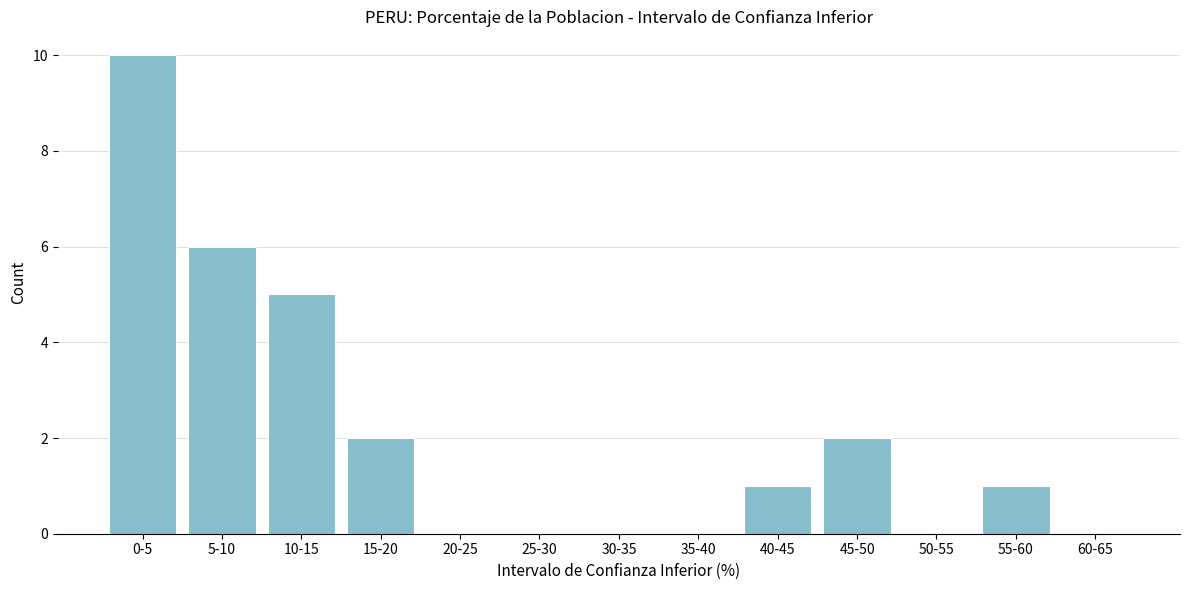

Reading right to left, extract all data points from this chart.

60-65=0	55-60=1	50-55=0	45-50=2	40-45=1	35-40=0	30-35=0	25-30=0	20-25=0	15-20=2	10-15=5	5-10=6	0-5=10